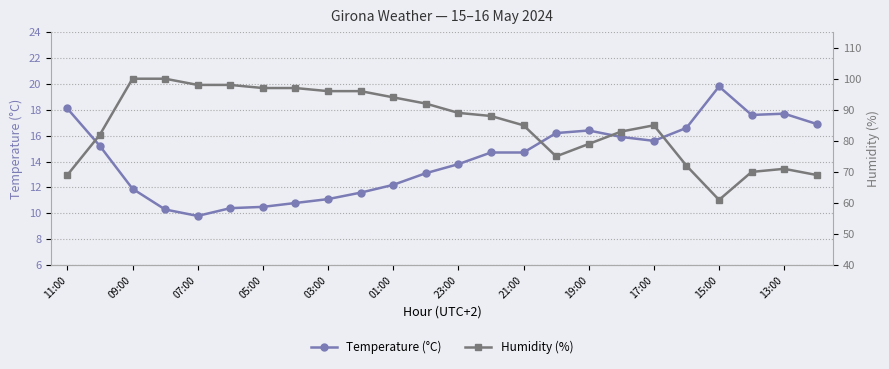

At which label is Temperature (°C) closest to 14?

23:00